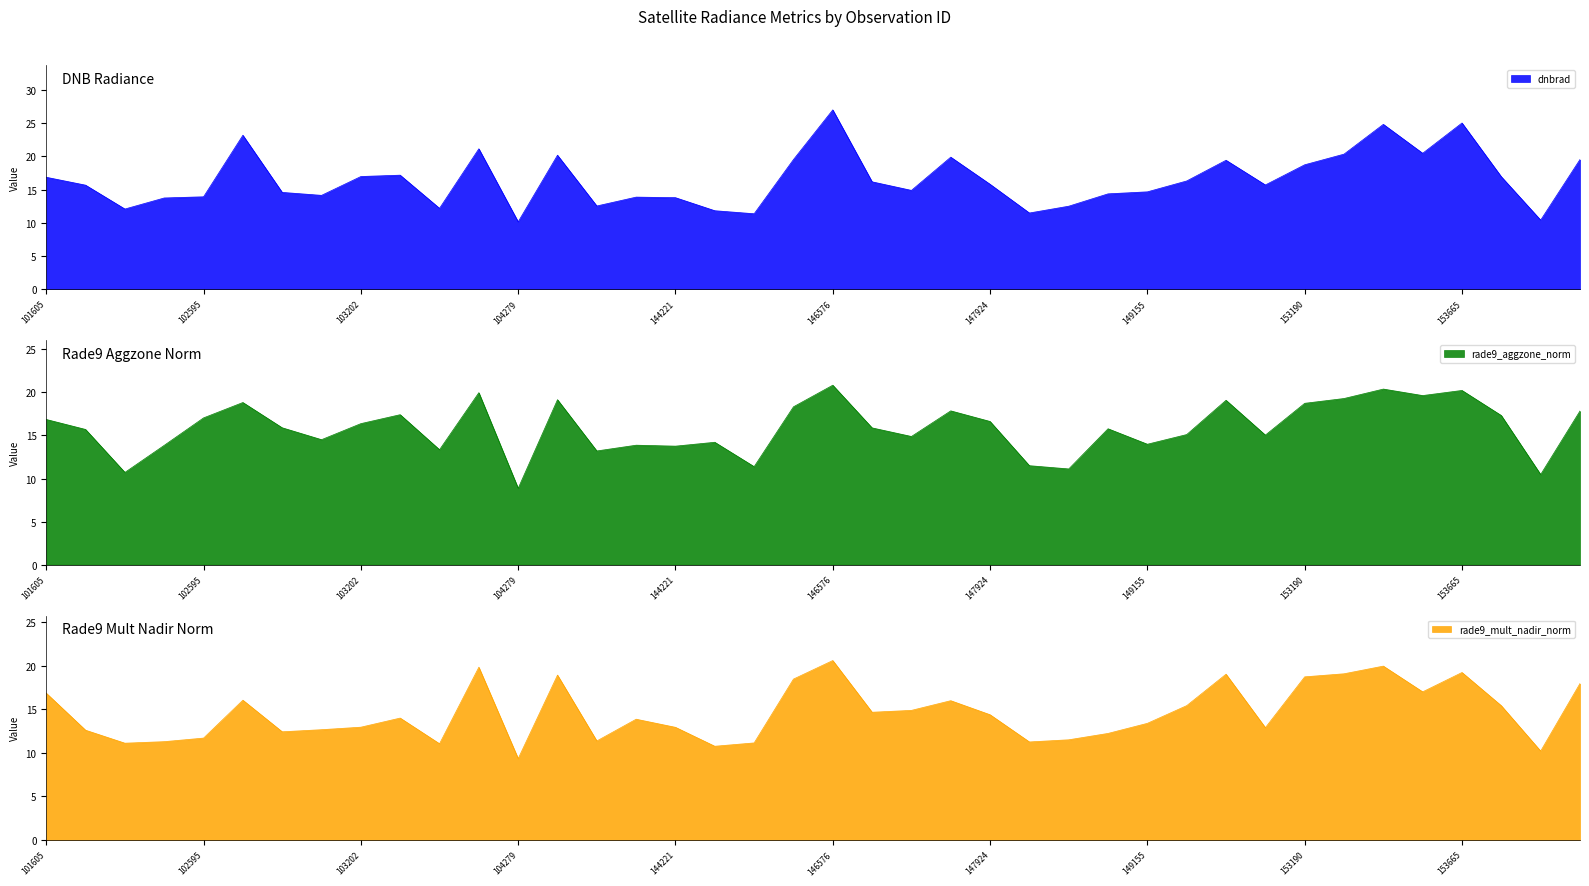

What is the value of the rade9_aggzone_norm point at the 7th from the left?

15.9